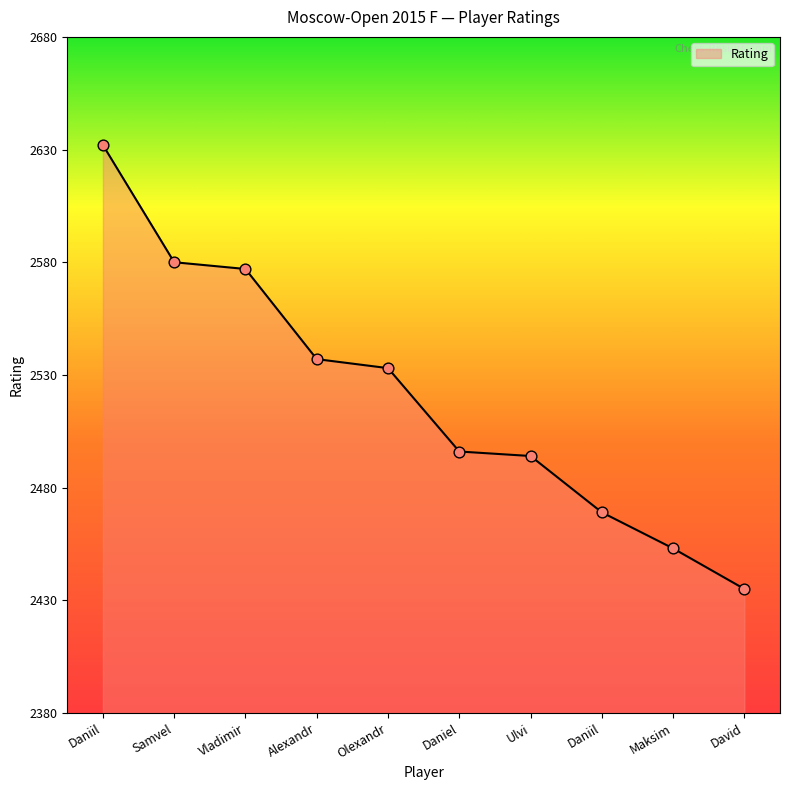

How many lines are shown in the chart?

1